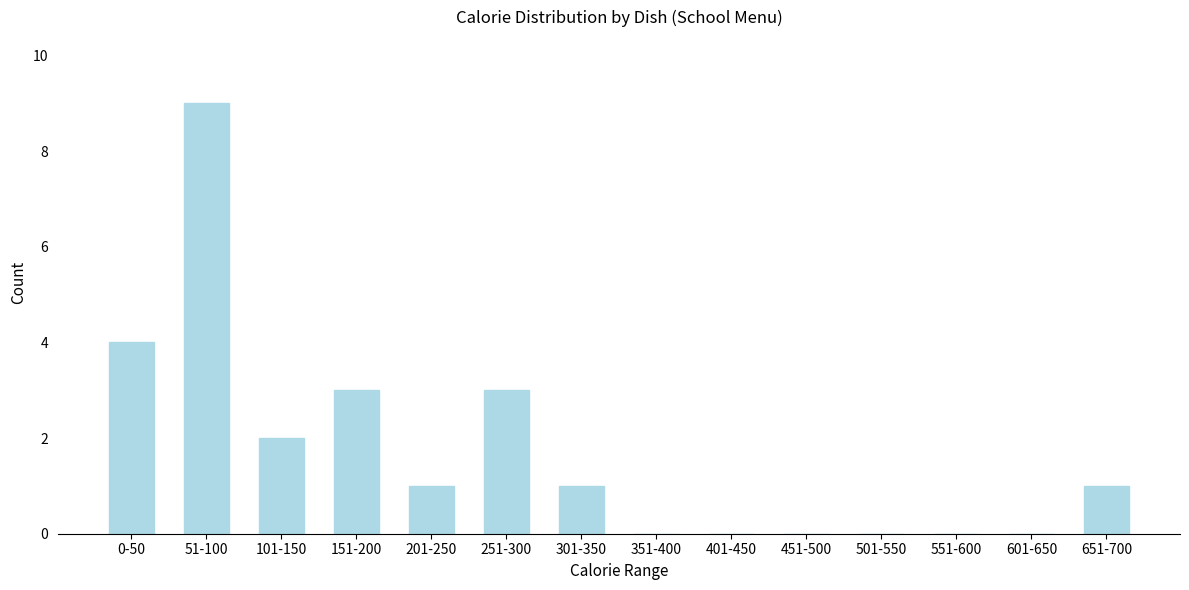

Reading left to right, transcribe all the data shown in this chart.

0-50=4	51-100=9	101-150=2	151-200=3	201-250=1	251-300=3	301-350=1	351-400=0	401-450=0	451-500=0	501-550=0	551-600=0	601-650=0	651-700=1